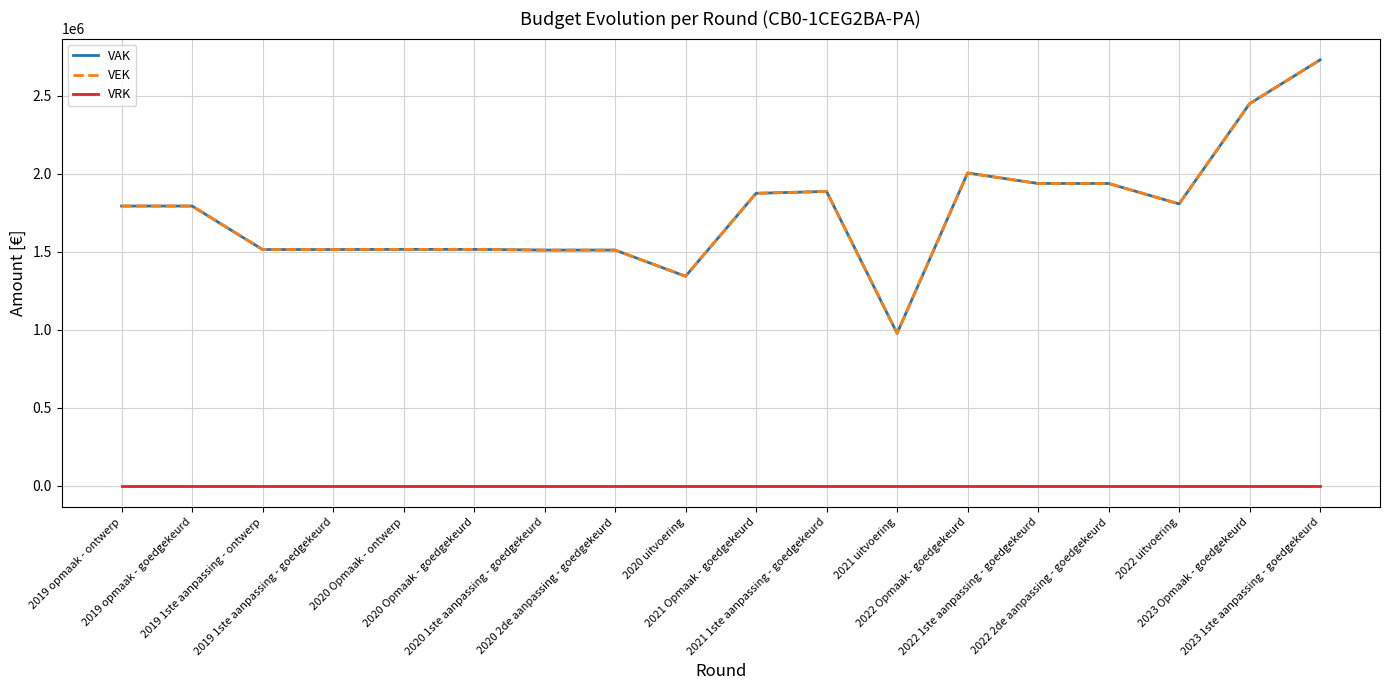

Is the value of VAK at 2022 1ste aanpassing - goedgekeurd greater than the value of VRK at 2020 Opmaak - ontwerp?

Yes